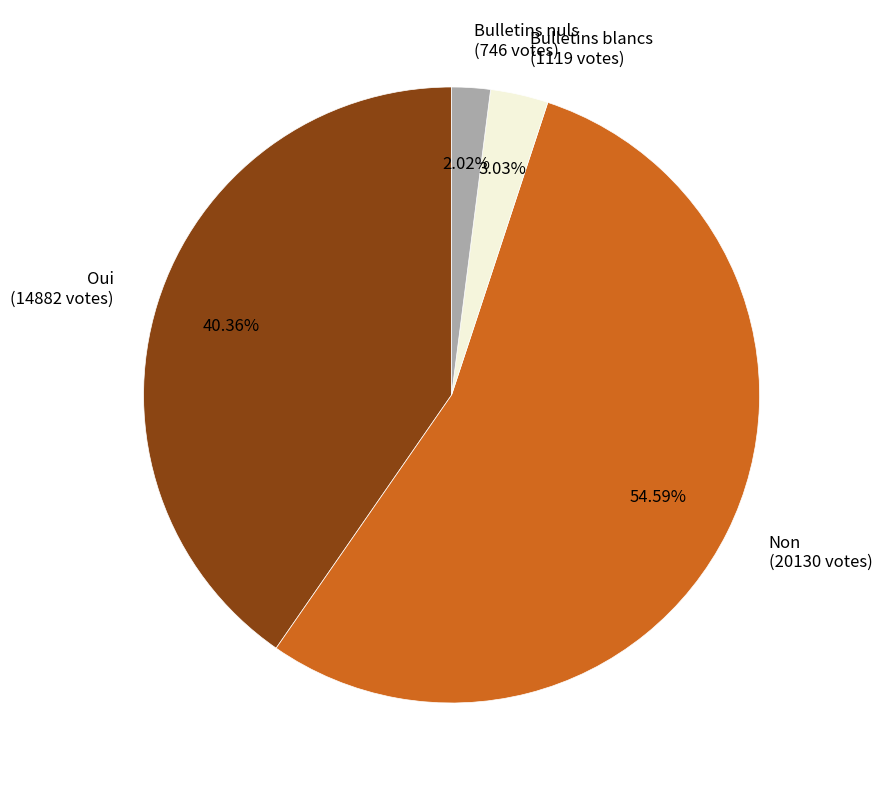

Rank the categories by value from lowest to highest.

Bulletins nuls (746 votes), Bulletins blancs (1119 votes), Oui (14882 votes), Non (20130 votes)